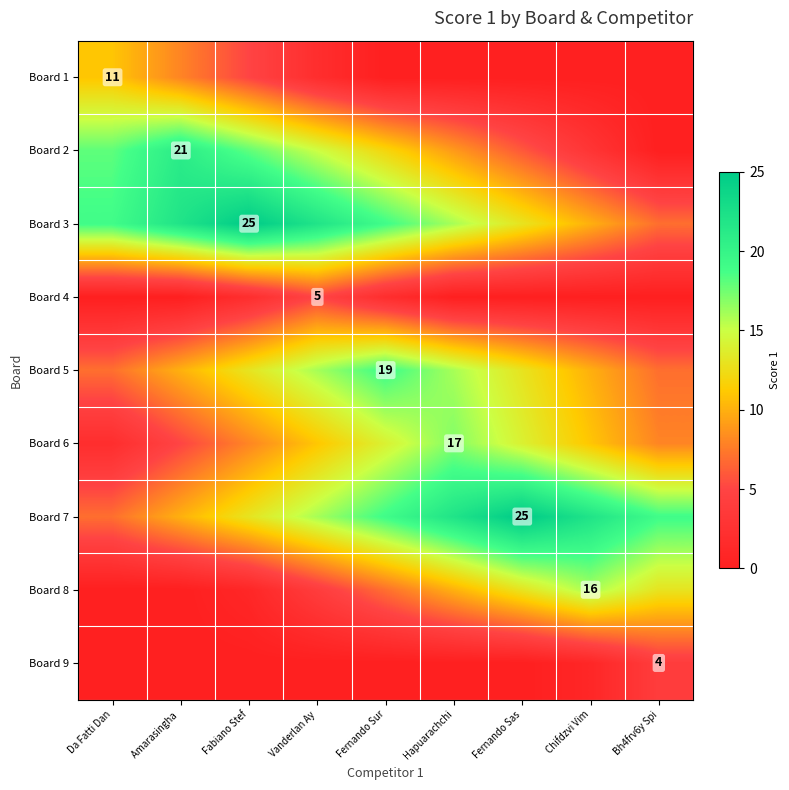

The Board 6 series shows 17 at Hapuarachchi. True or false?

True